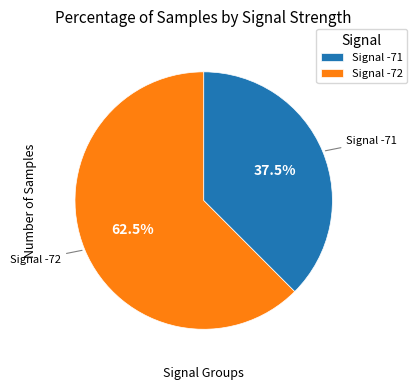

What percentage do Signal -72 and Signal -71 together represent?

100.0%